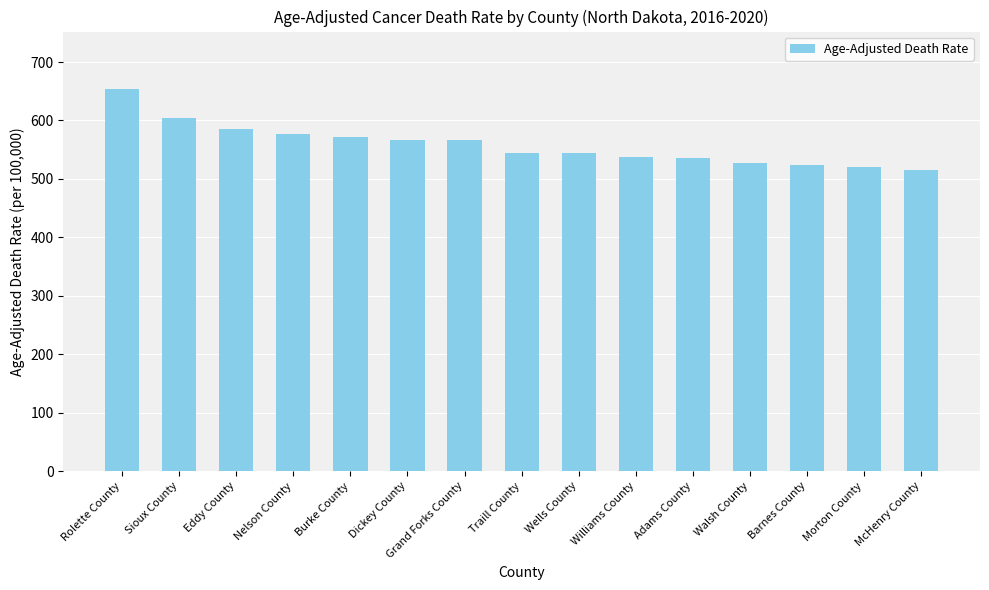

At which category does the chart reach its peak across all series?

Rolette County